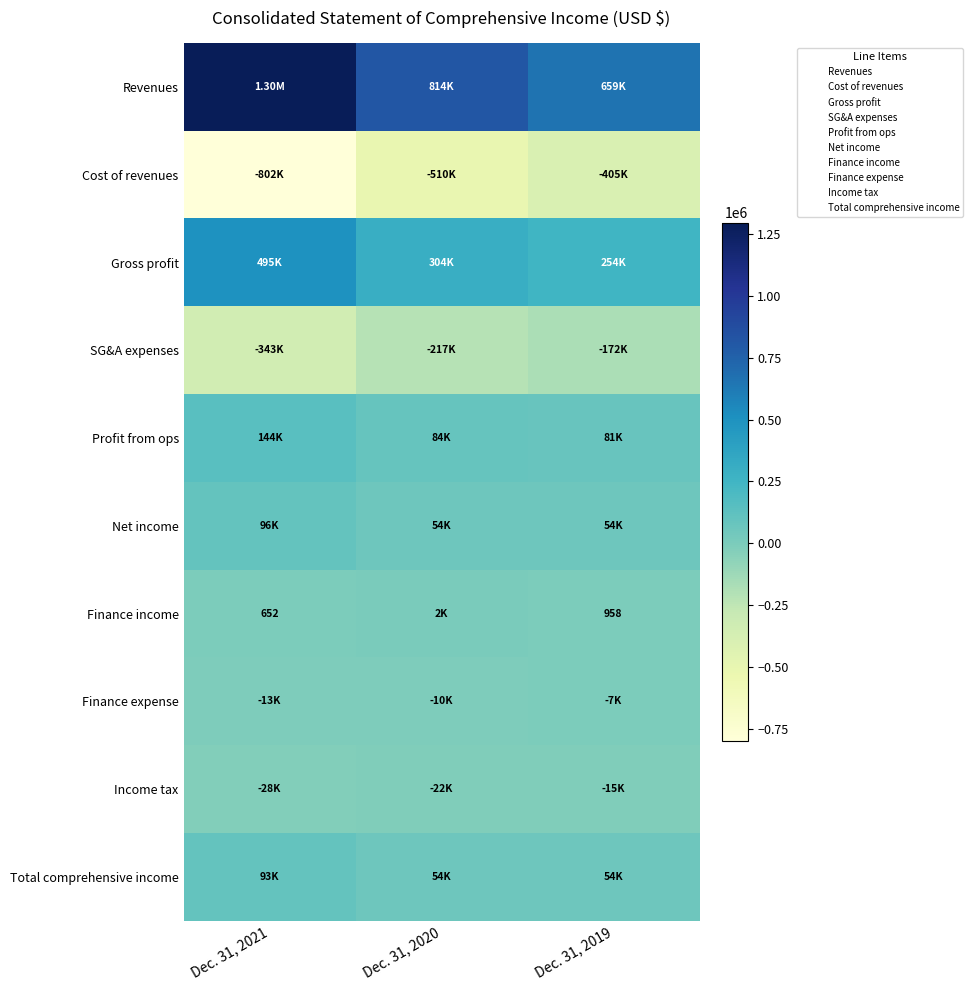

Where does the Income tax series first go above -22307?

Dec. 31, 2019